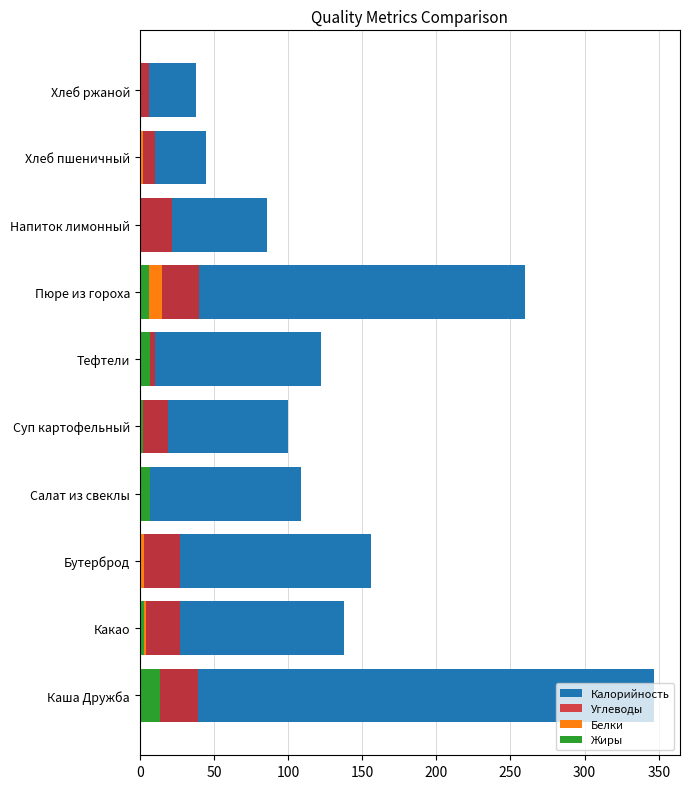

How many distinct data groups are displayed?

4